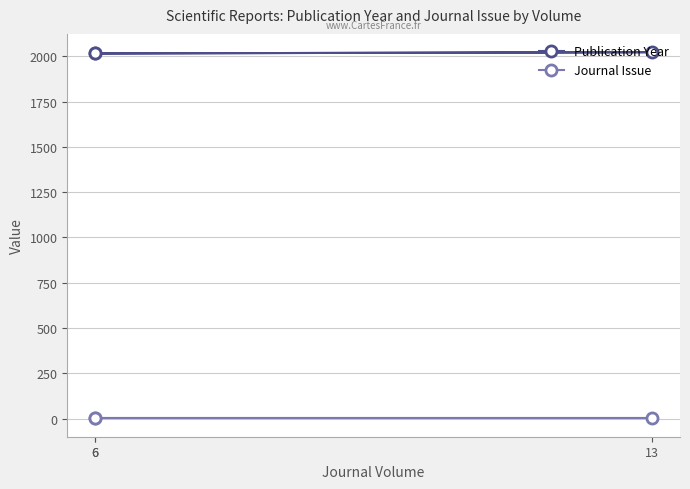

Which series has the largest range (max minus min)?

Publication Year